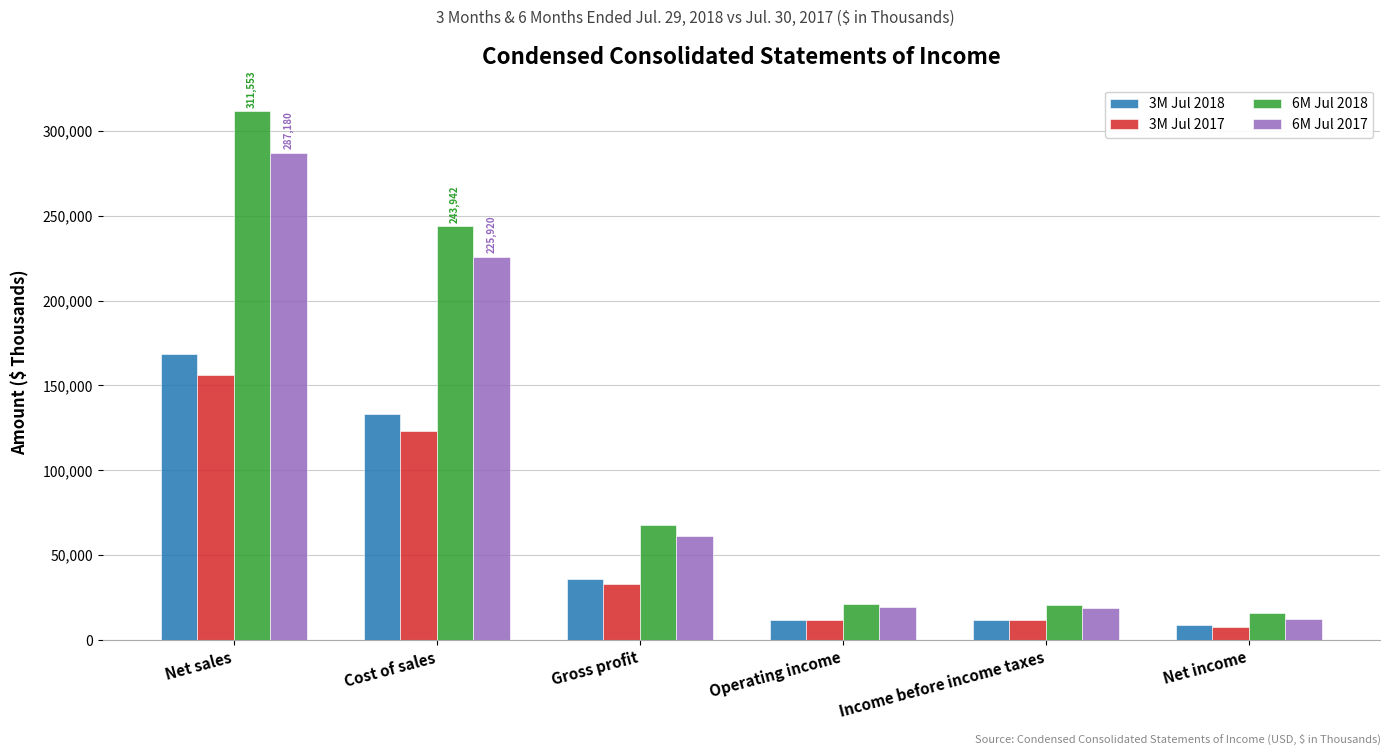

Which series changed the most between Cost of sales and Net income?

6M Jul 2018